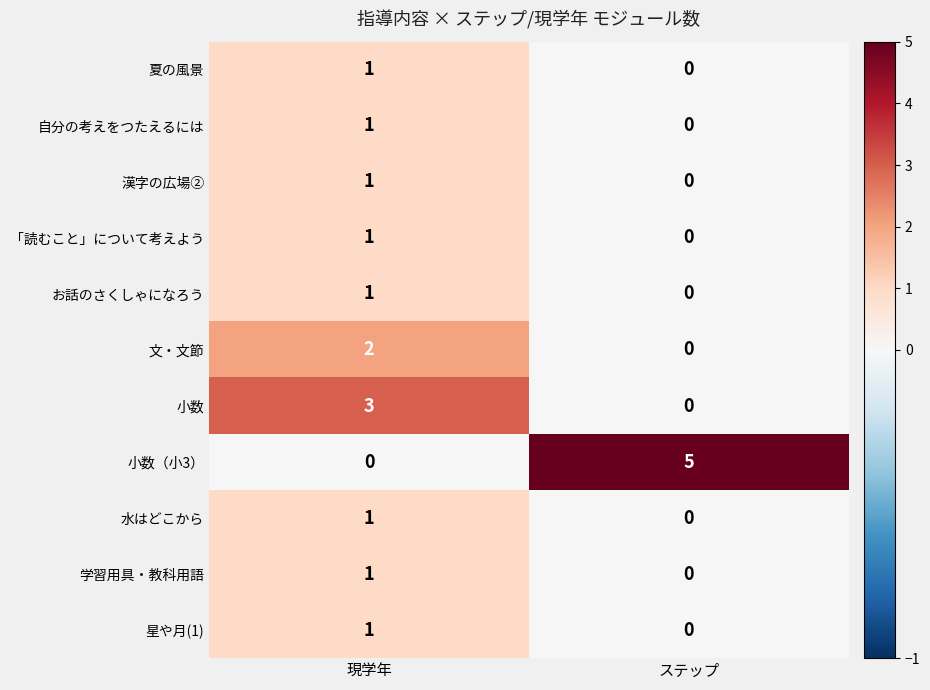

Count the number of categories in the chart.

2